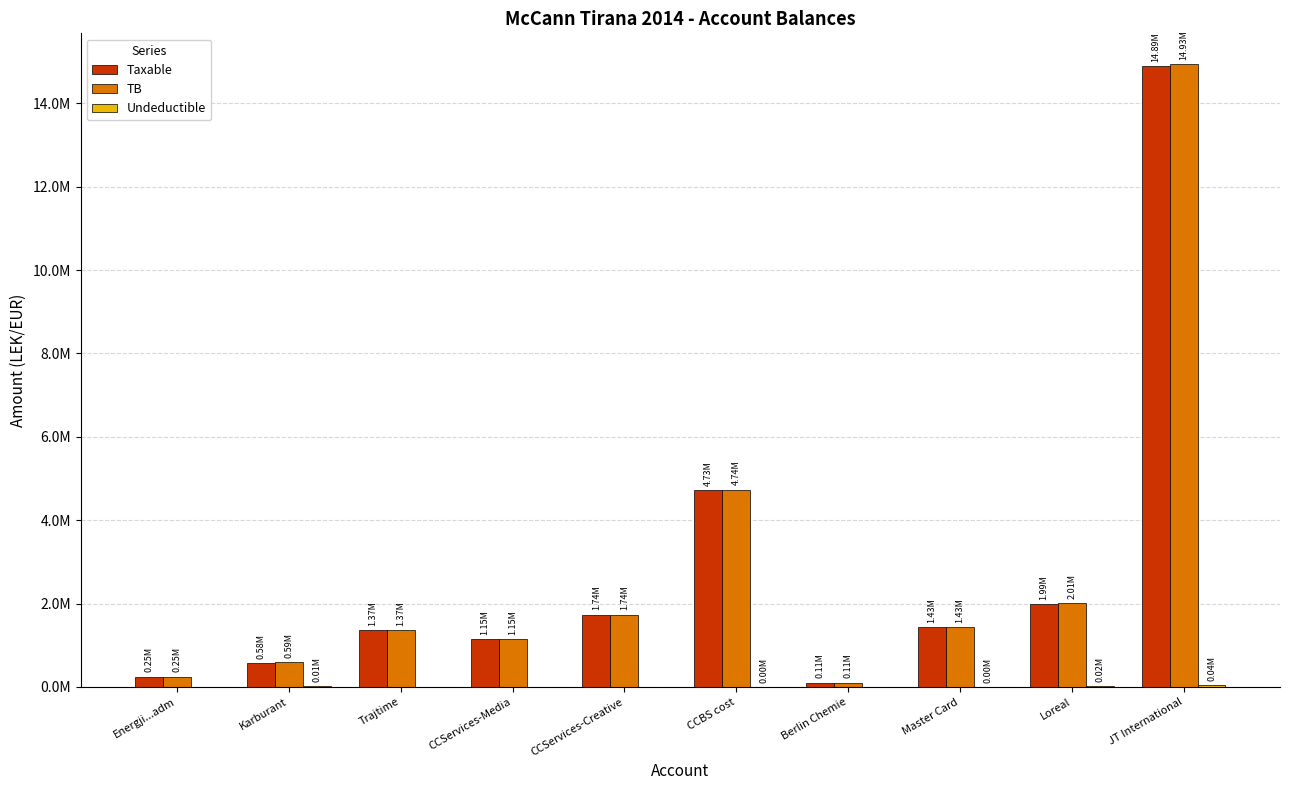

At Master Card, list the series in order from largest to smallest.

TB, Taxable, Undeductible